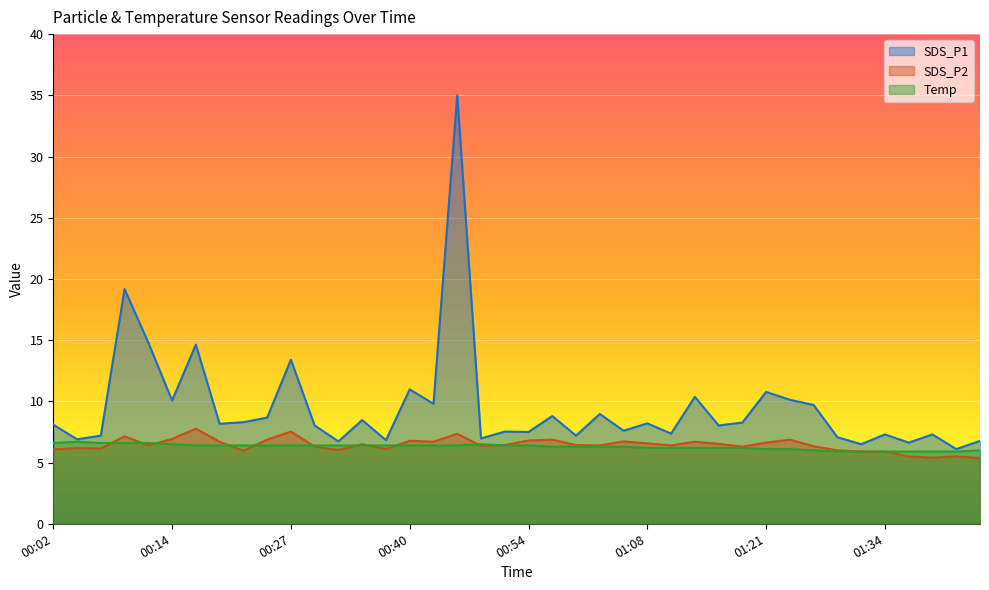

What is the spread (max minus min) of values at 01:32?

0.6